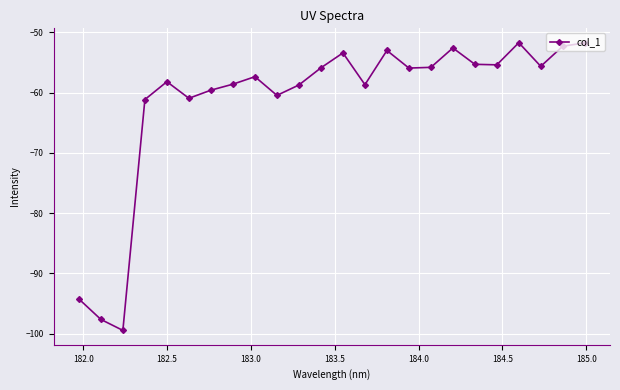

What is the average value?

-61.4